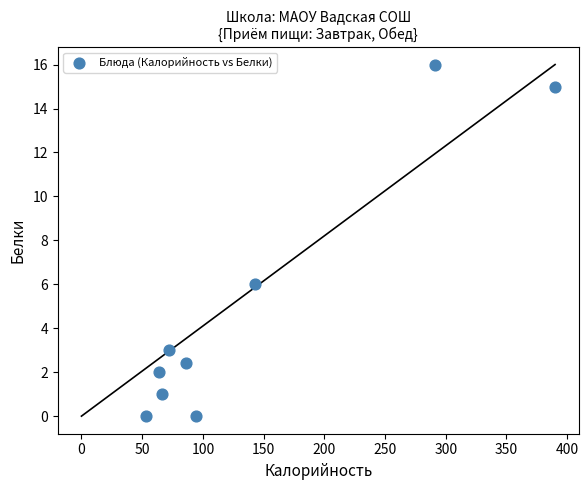

What Y value in the scatter plot is closest to 8?

6.0